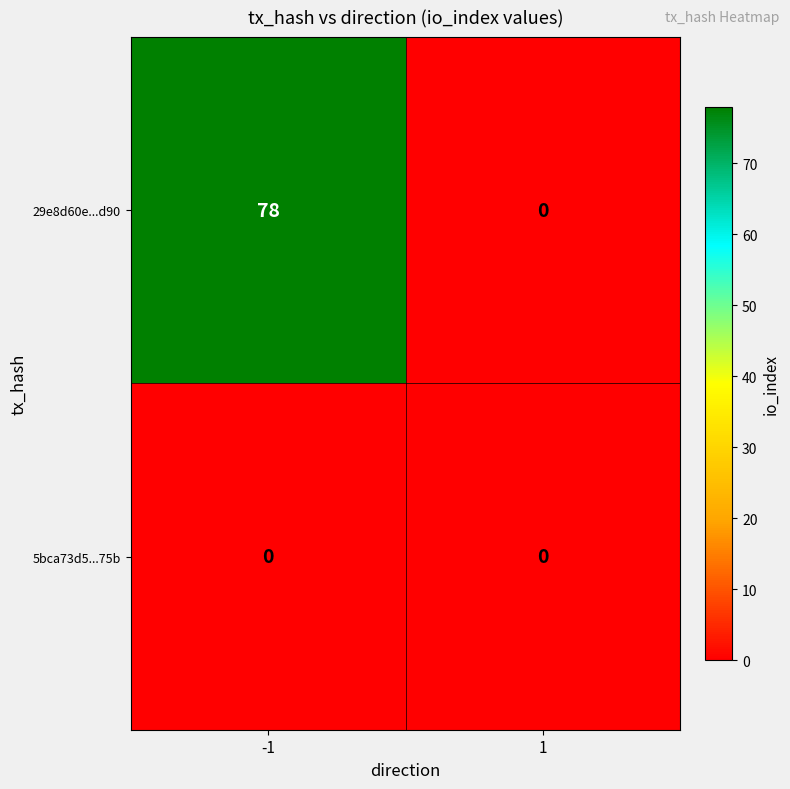

At -1, list the series in order from smallest to largest.

5bca73d5...75b, 29e8d60e...d90